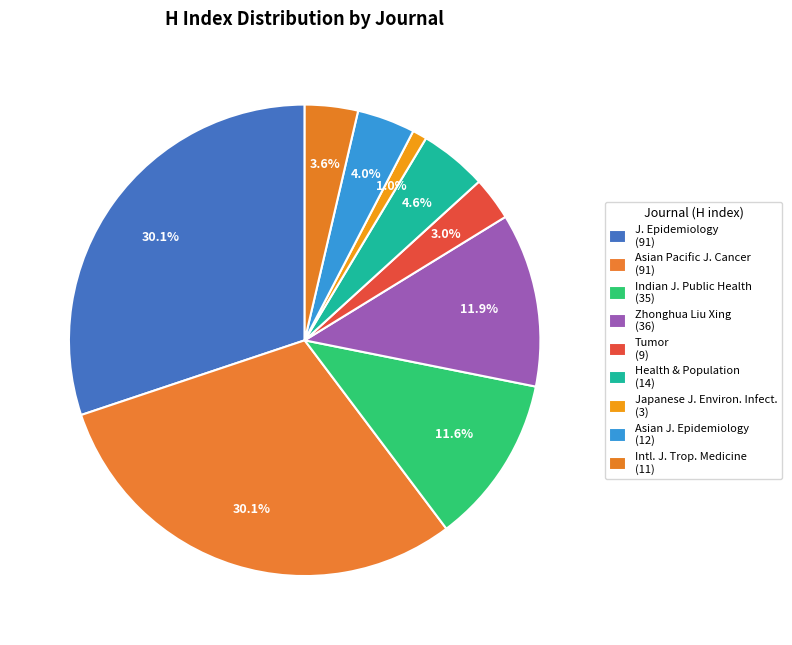

How many slices are in this pie chart?

9